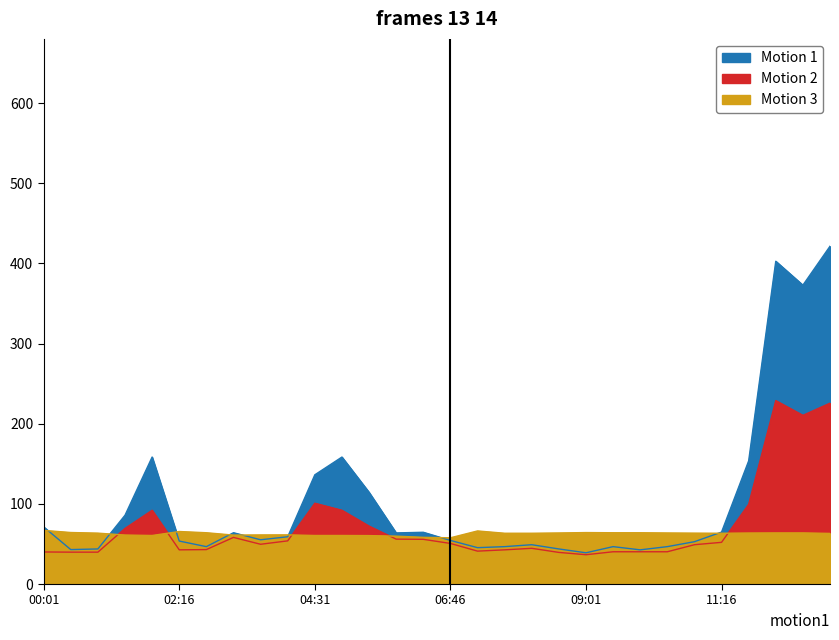

Which series has the largest total across all categories?

SDS_P1